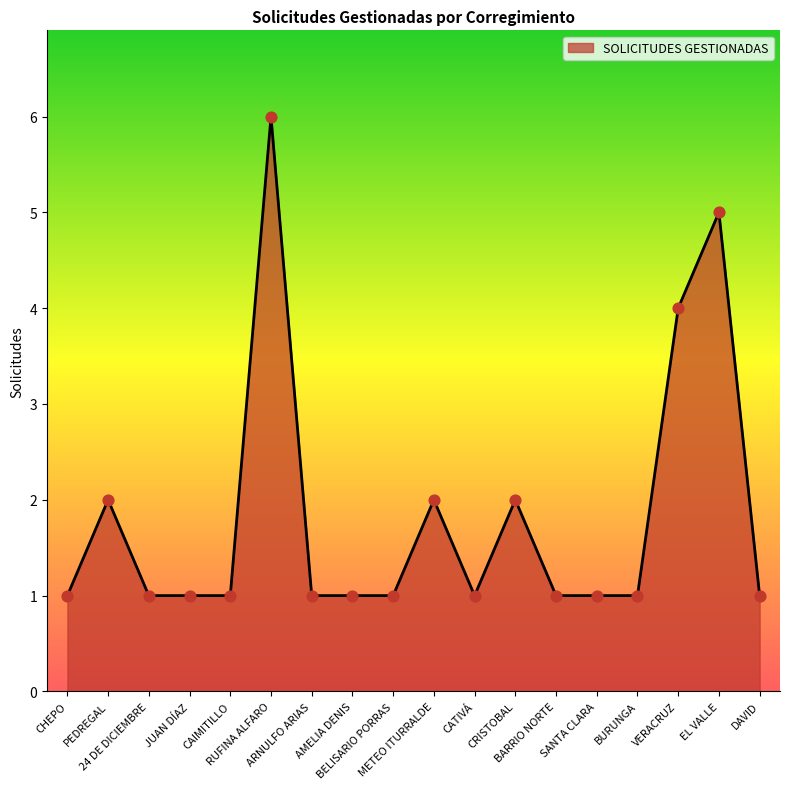

Approximately how many times larger is the value at SANTA CLARA compared to CRISTOBAL?

0.5